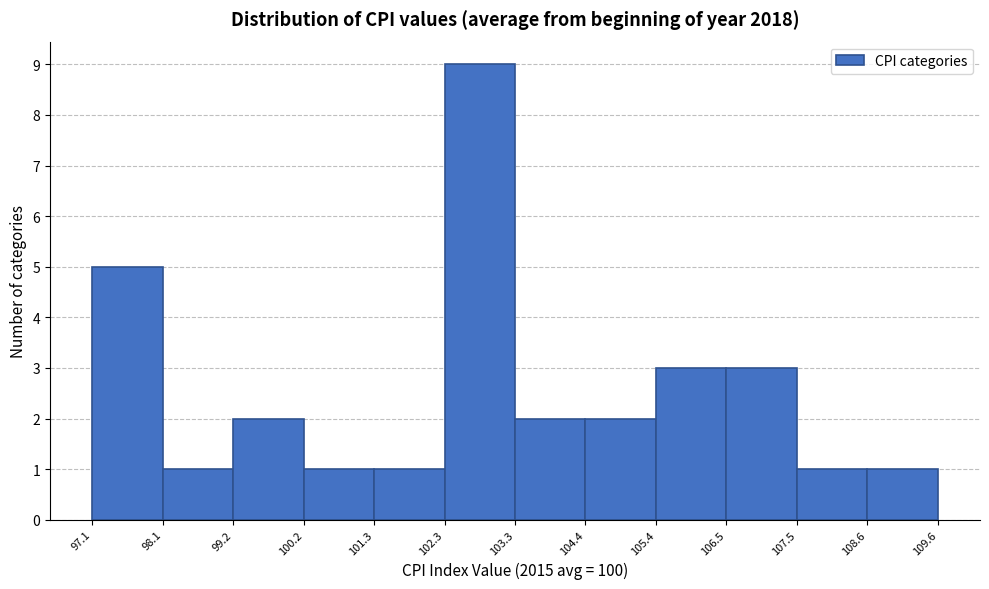

Which range on the x-axis has the tallest bar?

102.3 to 103.3